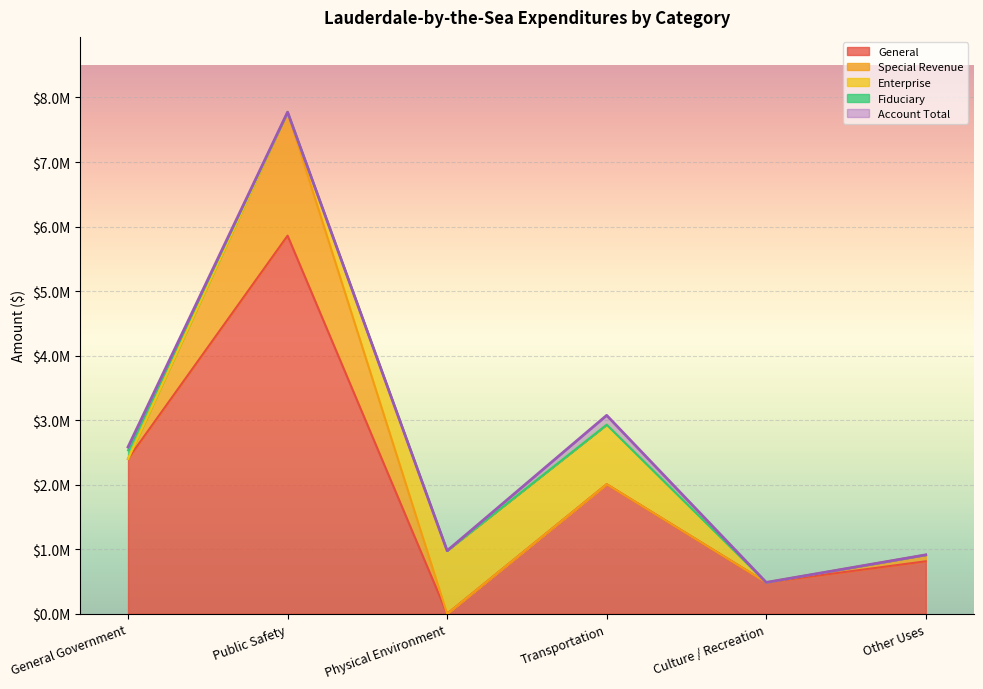

At how many categories does at least one series exceed 200998?

6